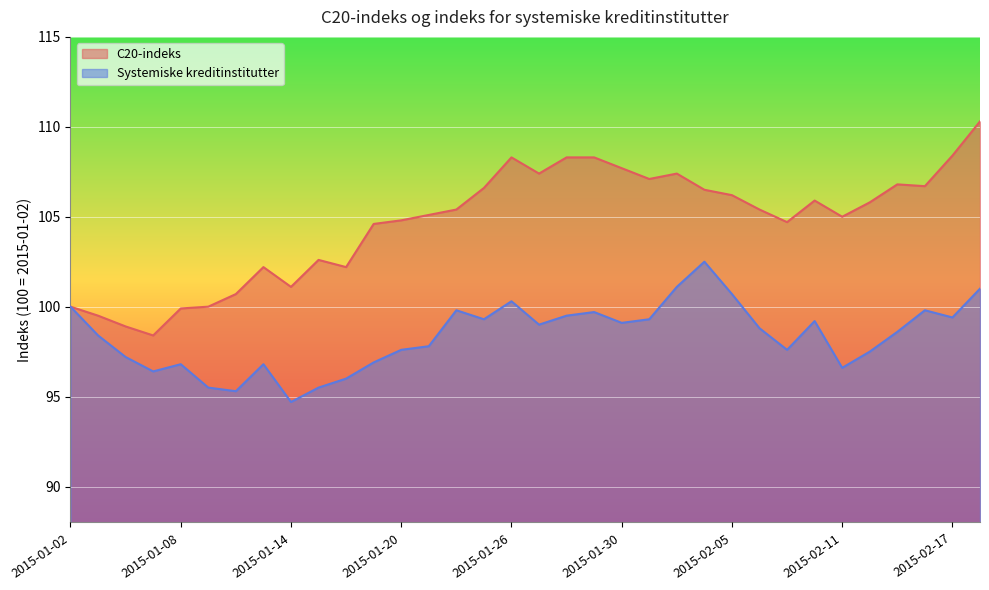

What is the label of the 15th point from the right?

2015-01-29